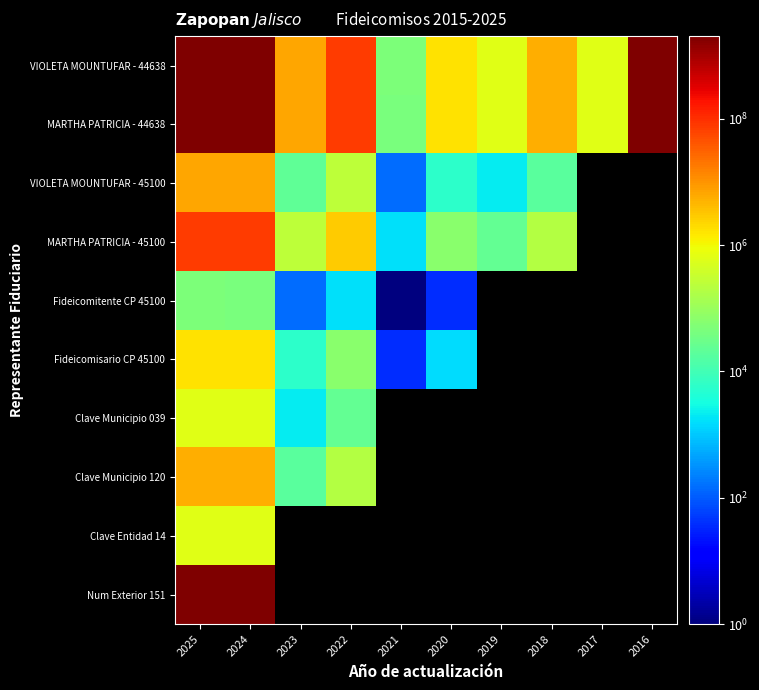

The value of Fideicomisario CP 45100 at 2021 is 39.0. True or false?

True